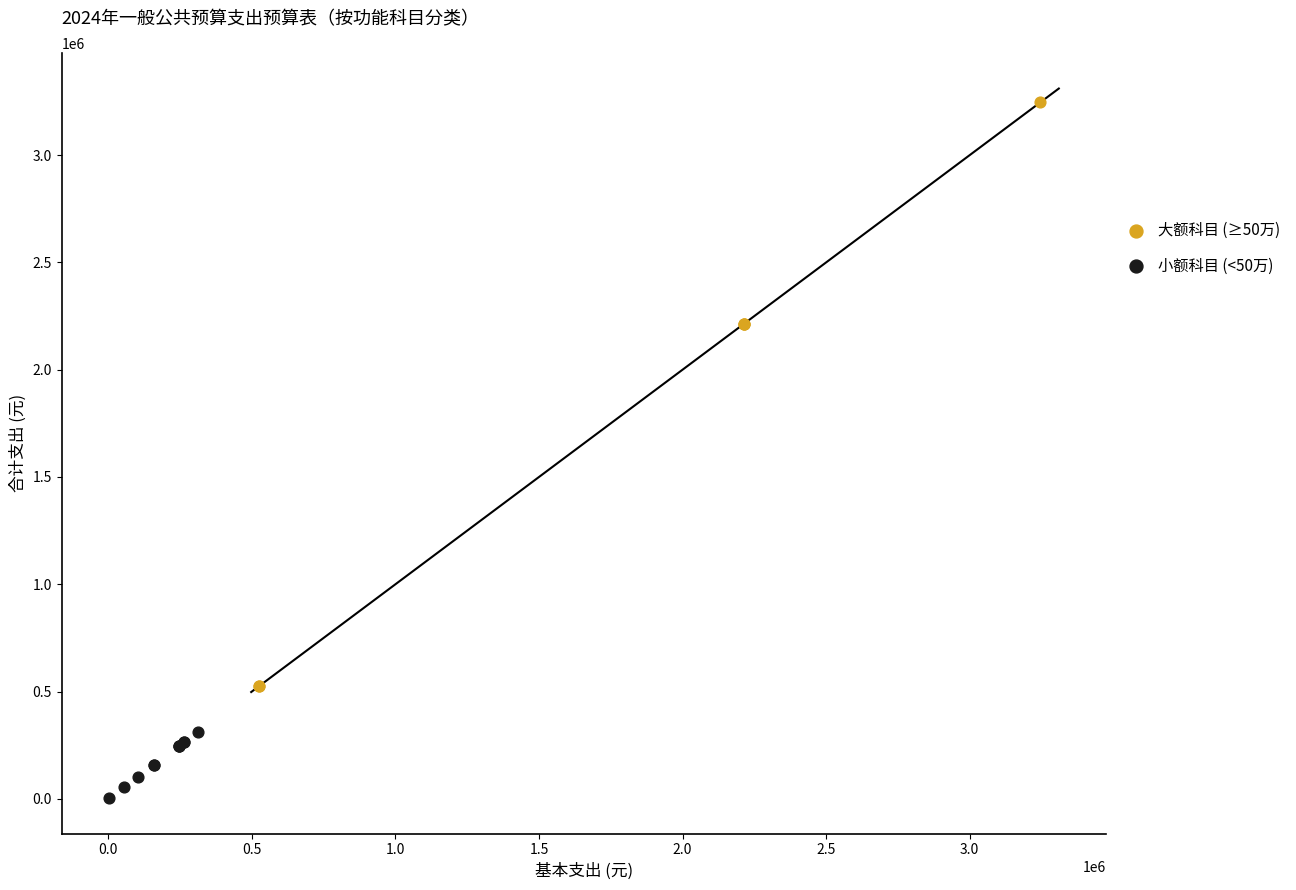

Which series has the largest Y range (max minus min)?

大额科目 (≥50万)